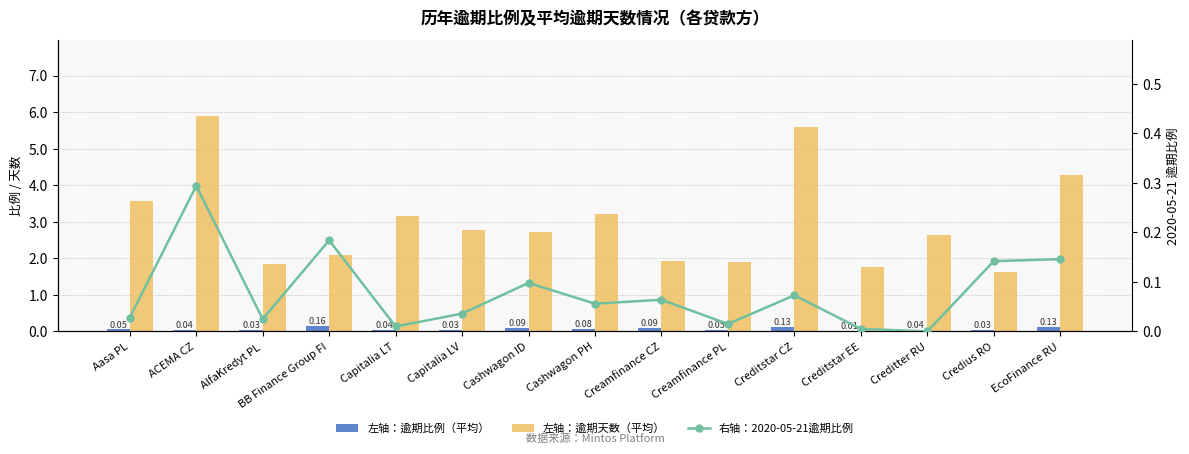

How many groups of bars are there?

15